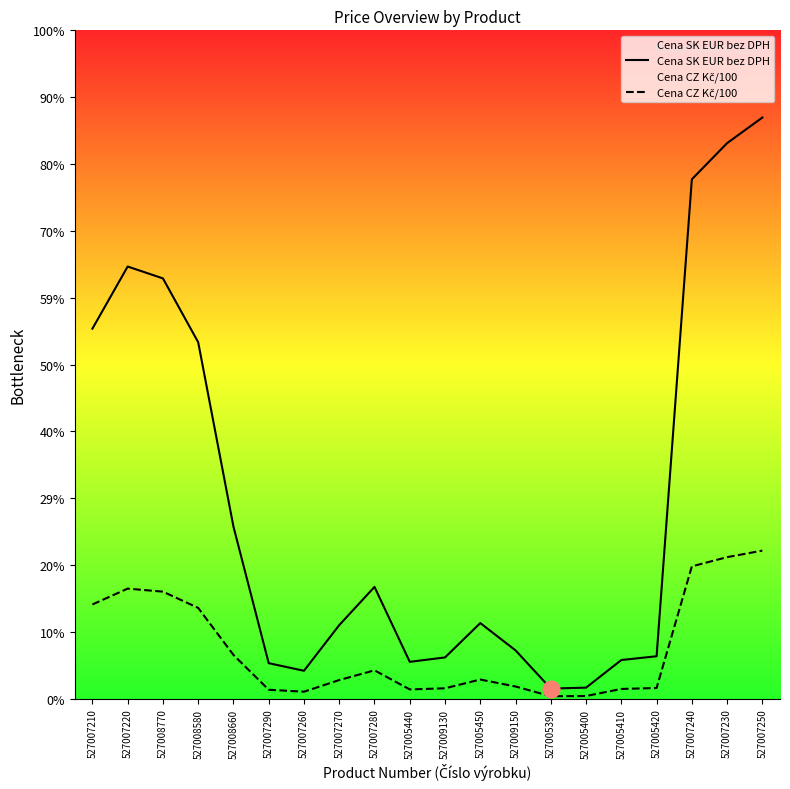

What is the label of the 9th point from the left?

527007280